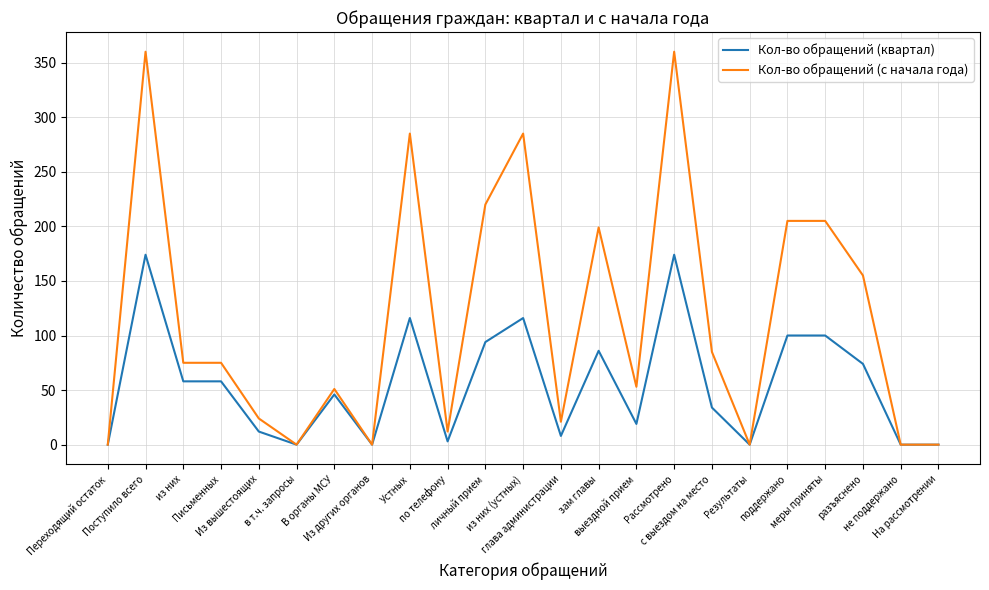

Which series has the largest total across all categories?

Кол-во обращений (с начала года)